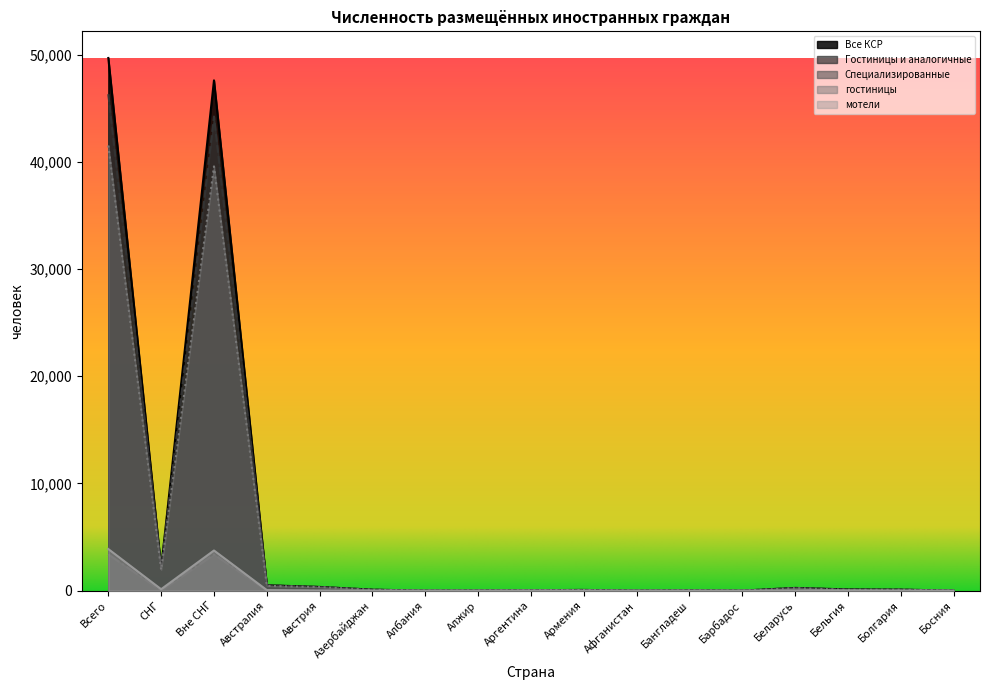

What is the spread (max minus min) of values at Афганистан?

1